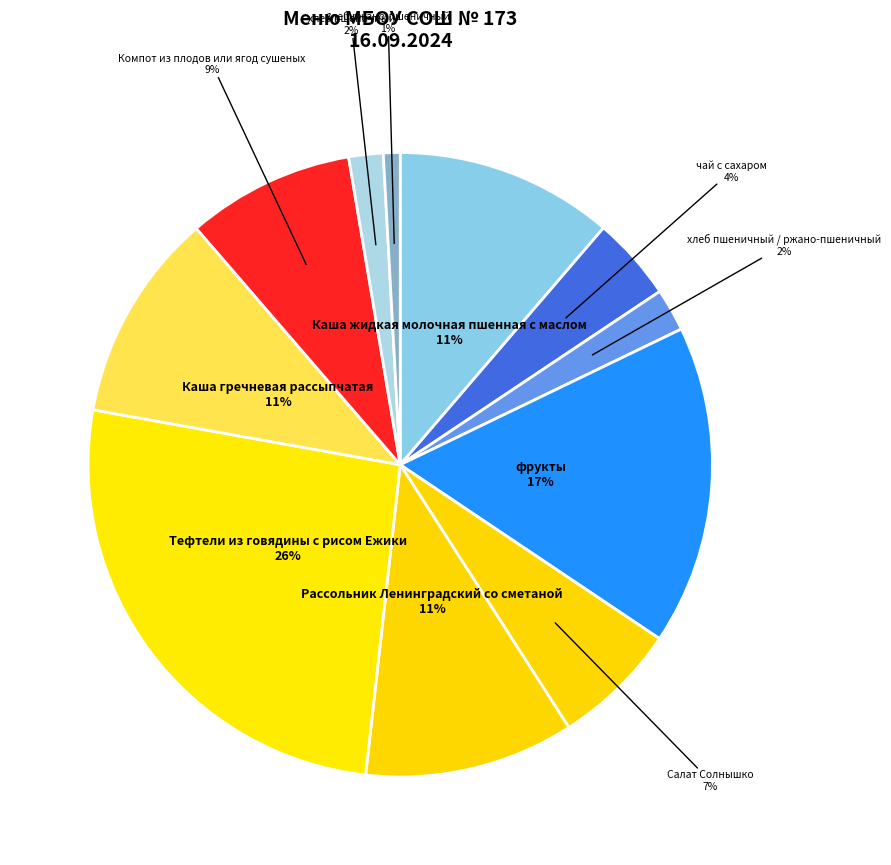

To the nearest percent, what is the difference between the largest and smallest slice percentages?

25%